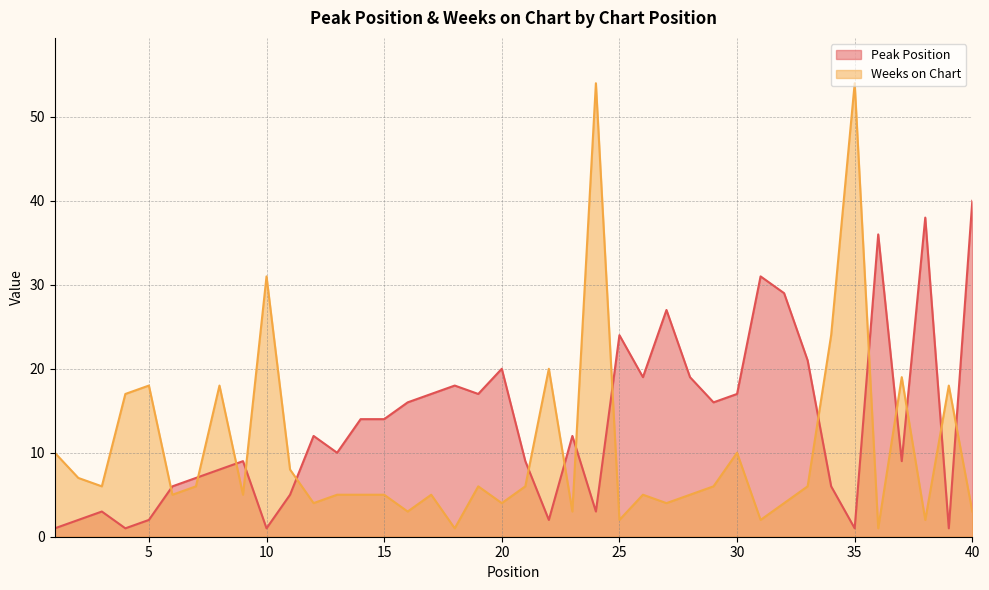

What is the maximum value for Weeks on Chart?

54